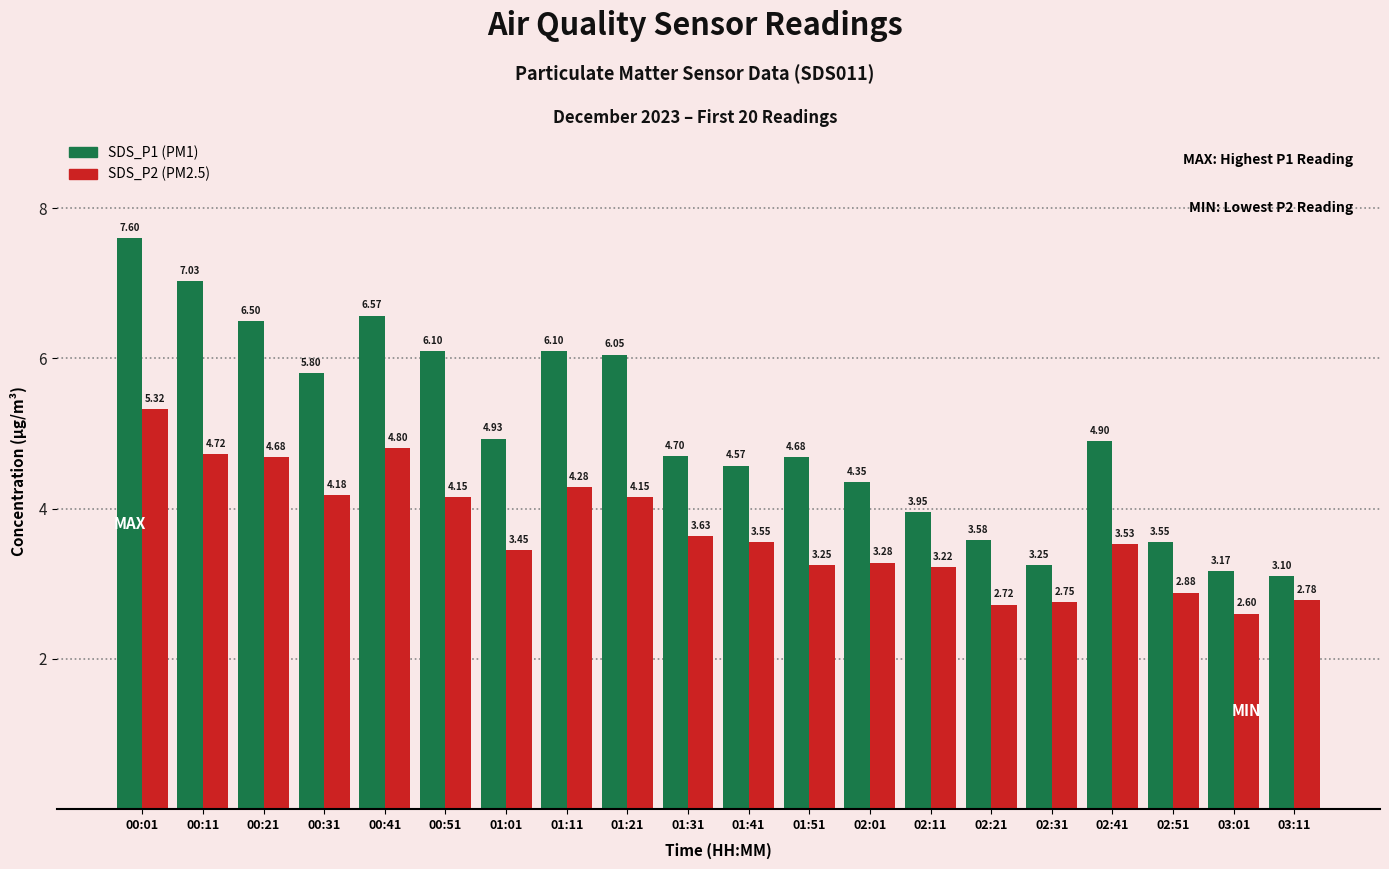

What is the total value across all series at 01:21?

10.2